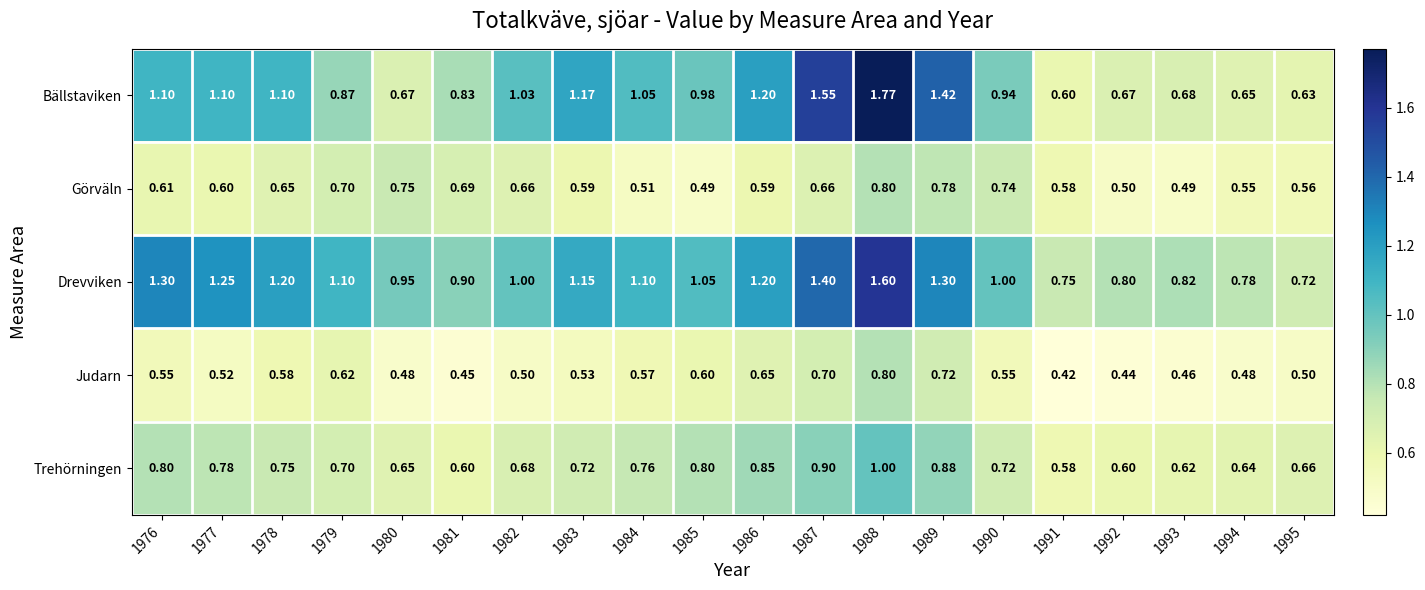

Which series has the largest total across all categories?

Drevviken